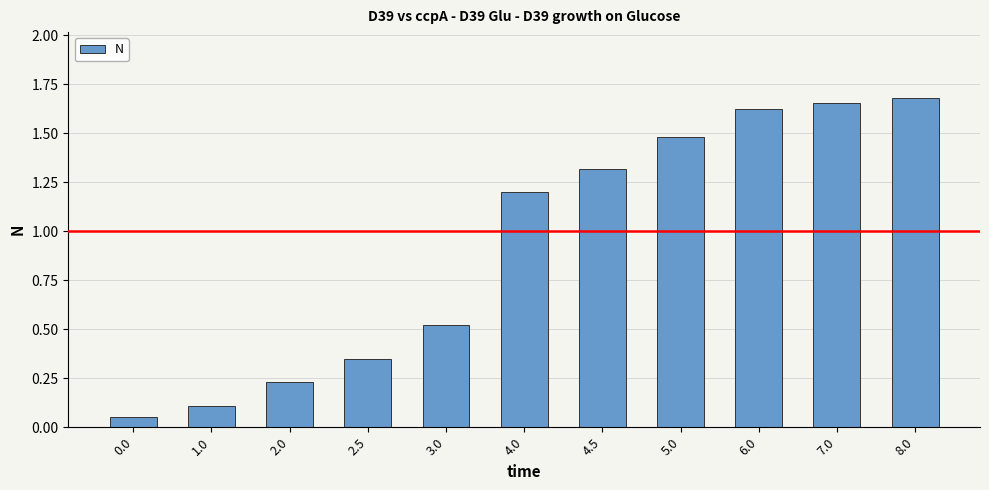

What is the ratio of the value at 6.0 to the value at 5.0?

1.1